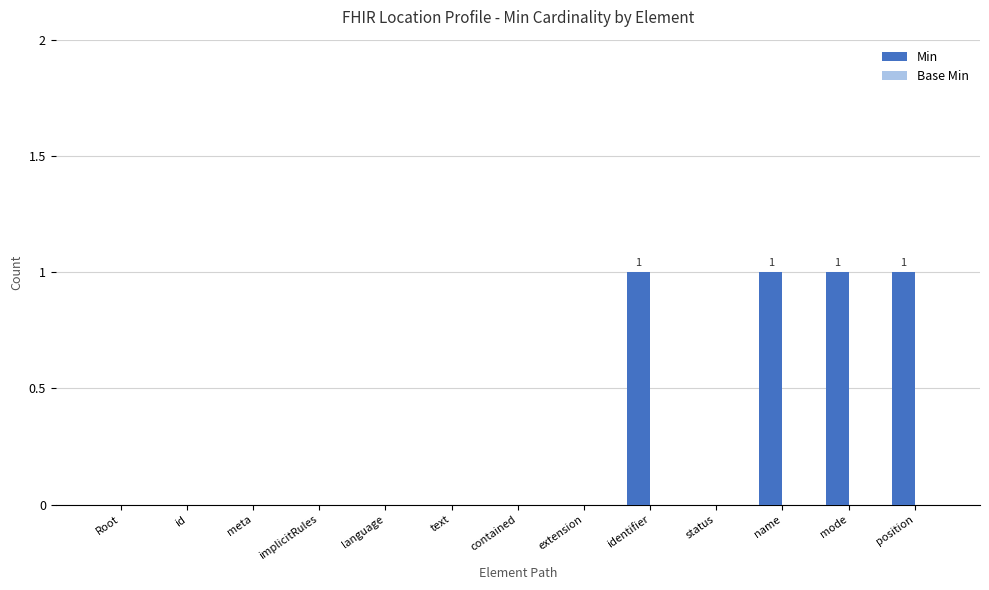

Between implicitRules and position, which is larger?

position